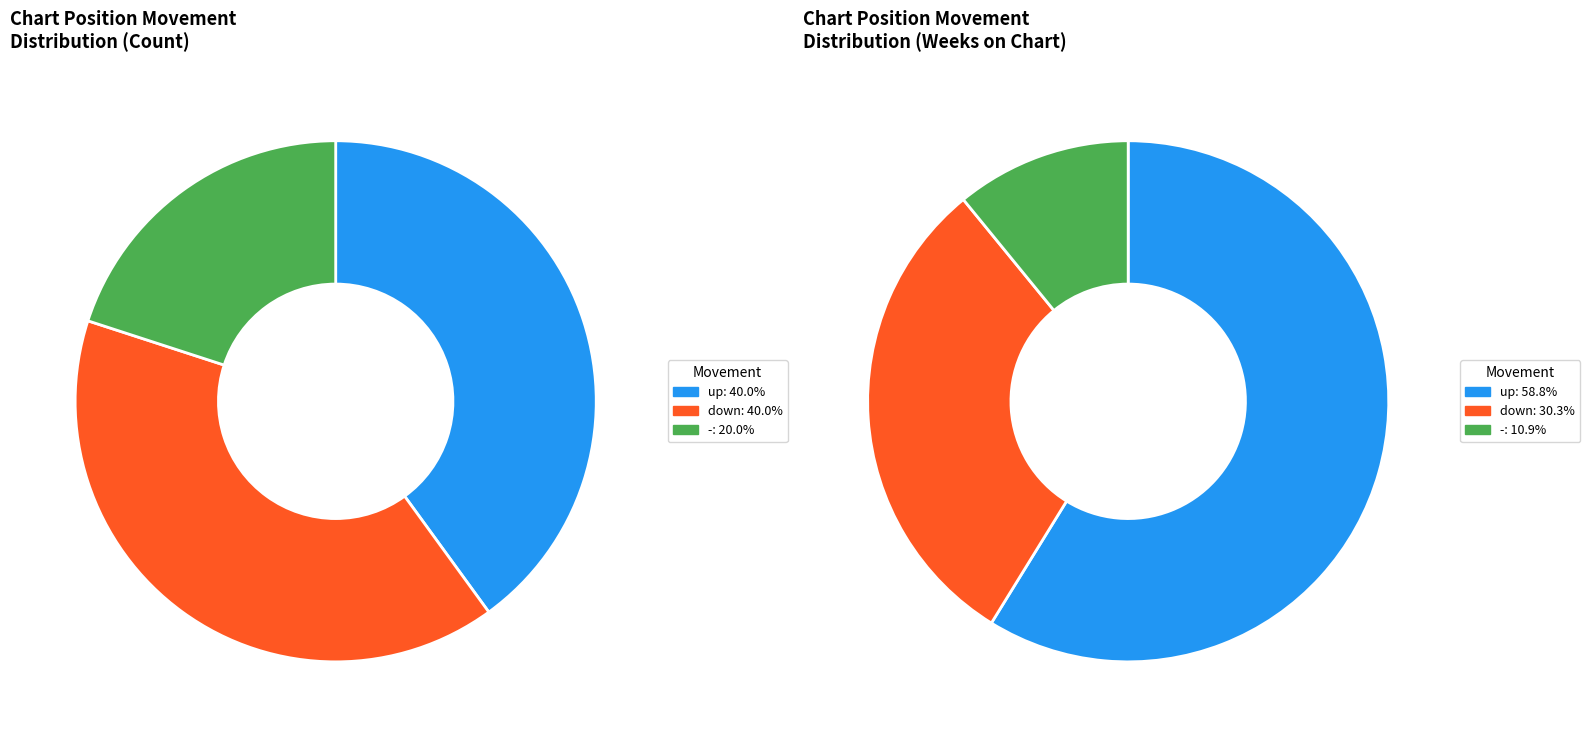

What percentage do - and down together represent?

60.0%